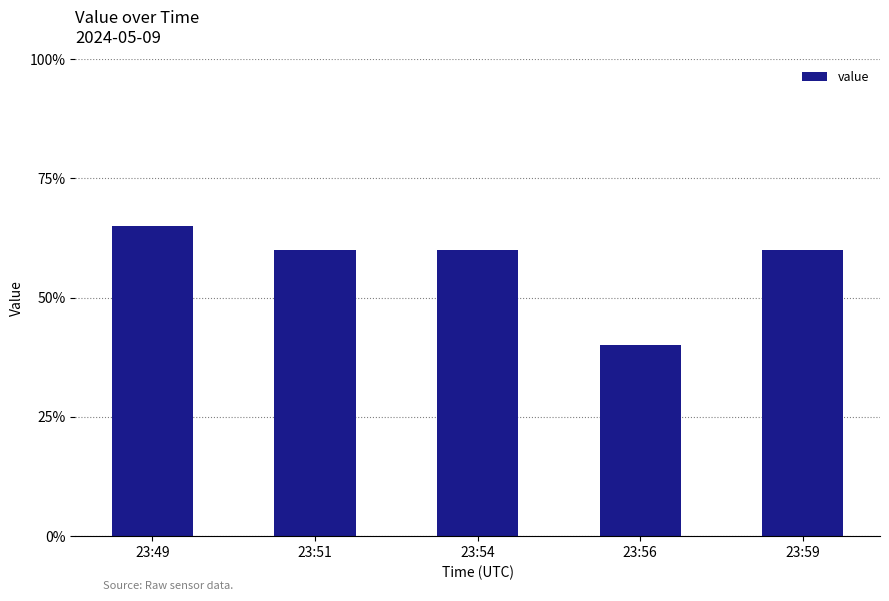

Are the bars horizontal?

No